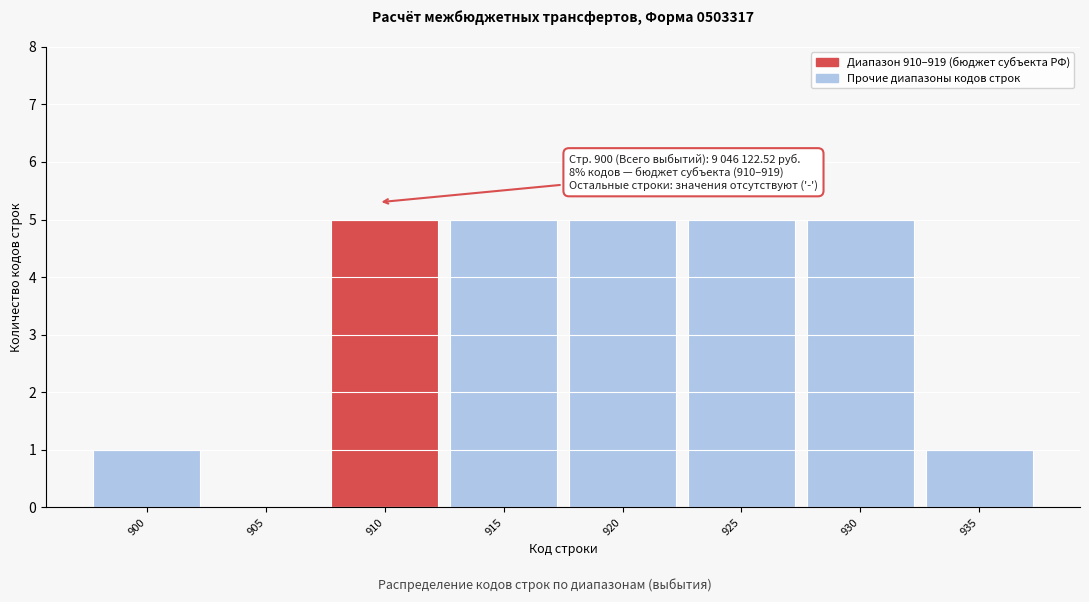

Reading right to left, what are all the values shown in this chart?

935=1	930=5	925=5	920=5	915=5	910=5	905=0	900=1